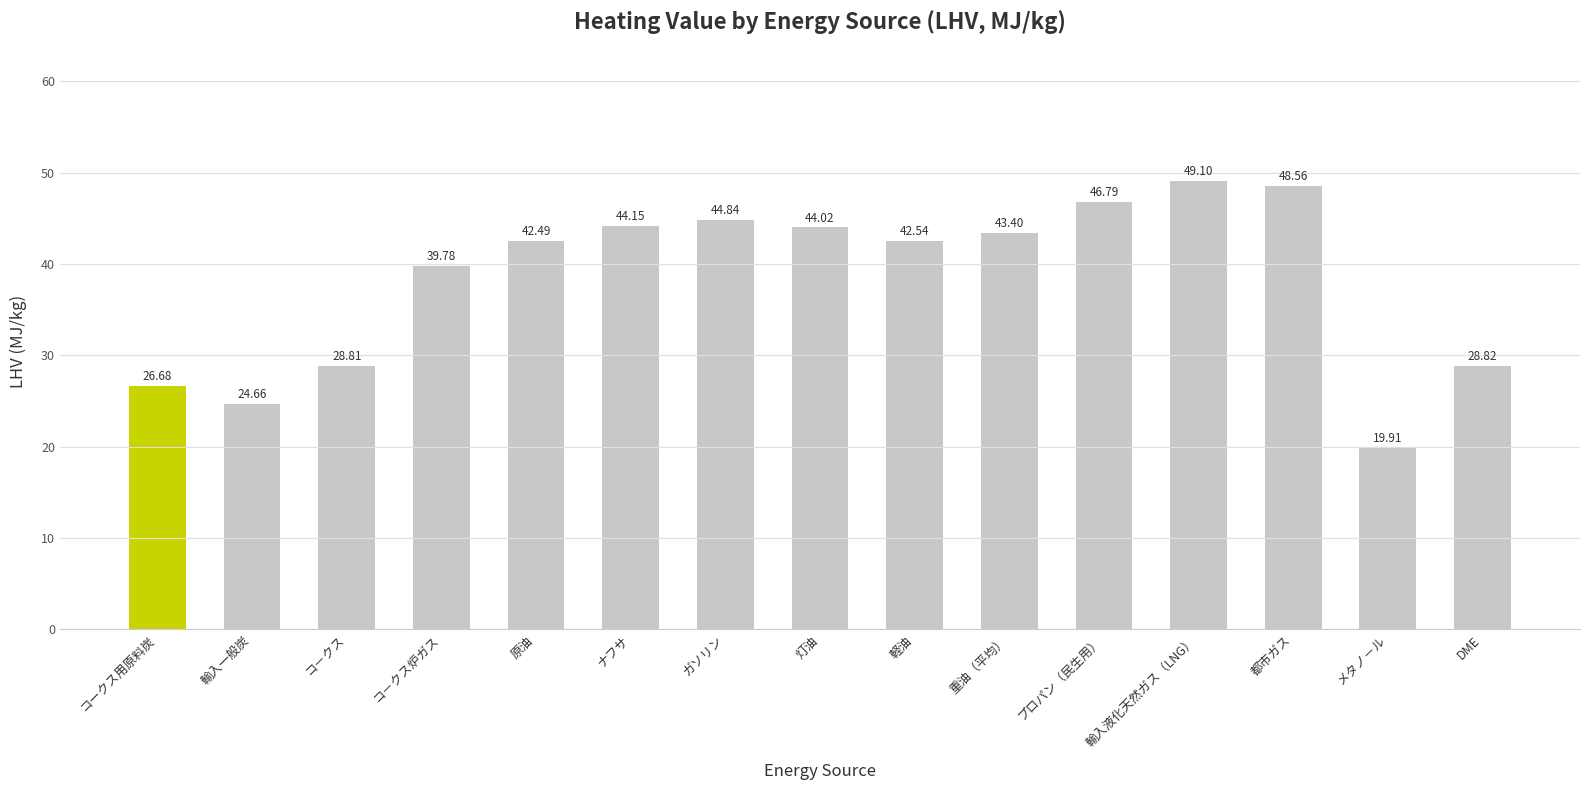

Approximately how many times larger is the value at 重油（平均） compared to DME?

1.5